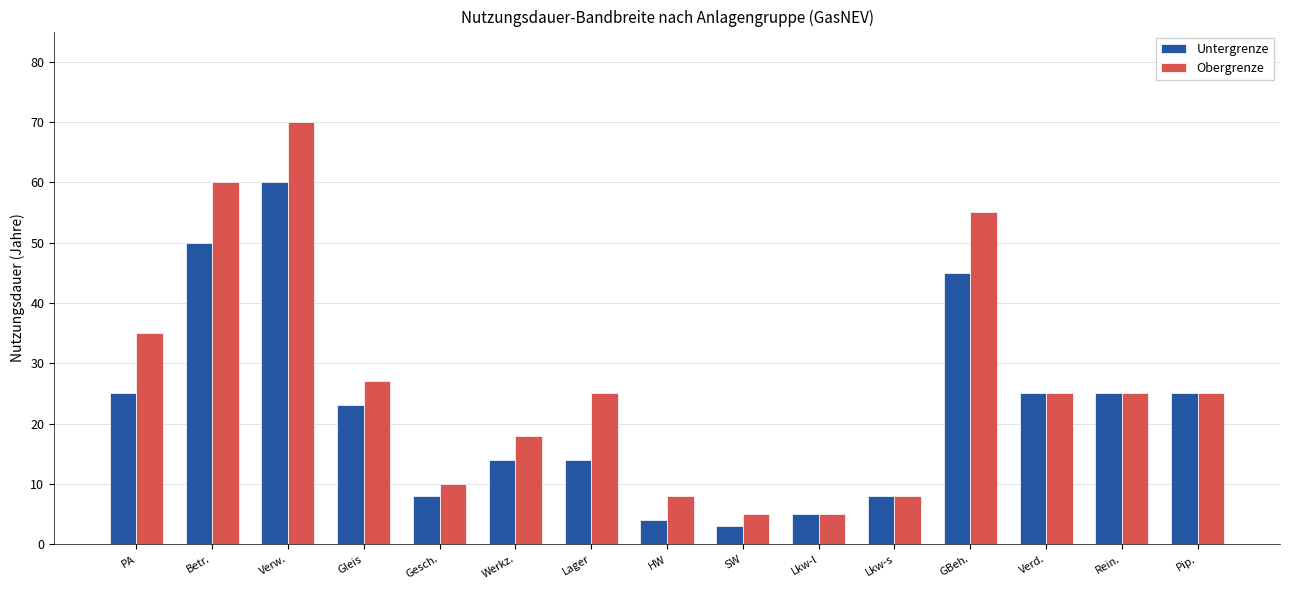

The Untergrenze series shows 5 at Lkw-l. True or false?

True